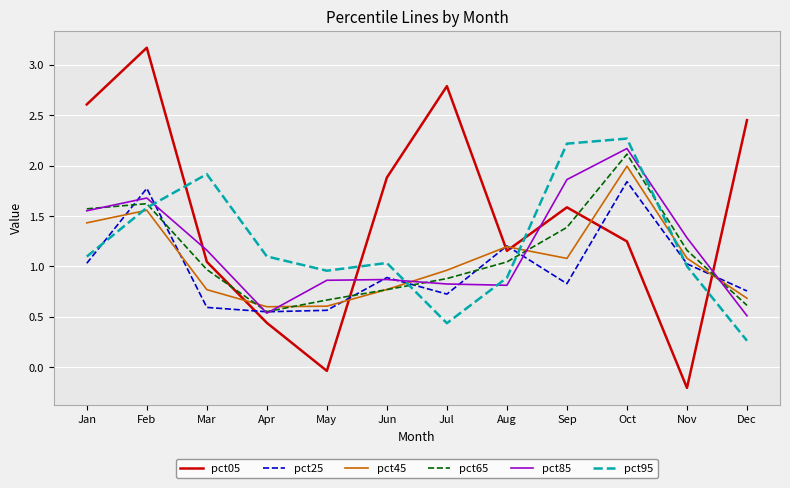

Which label corresponds to the smallest value in the chart?

Nov